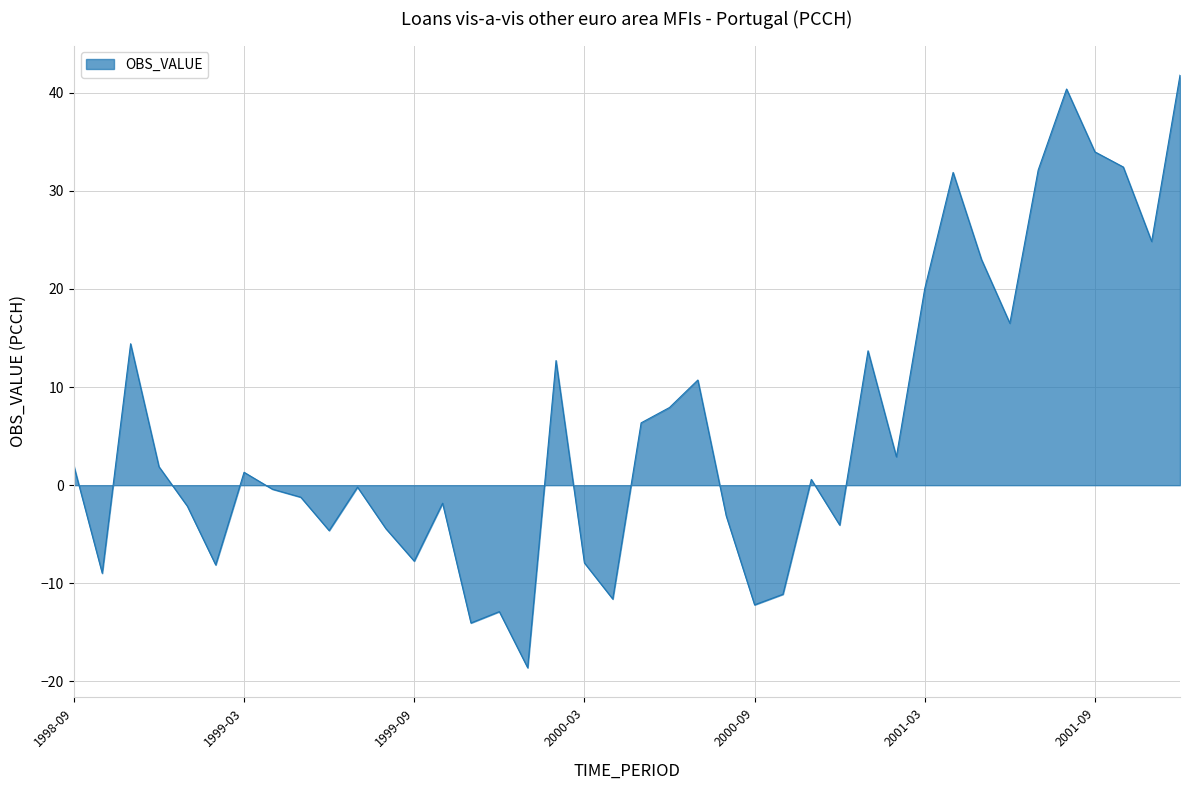

What is the difference between the maximum and minimum values?

60.4